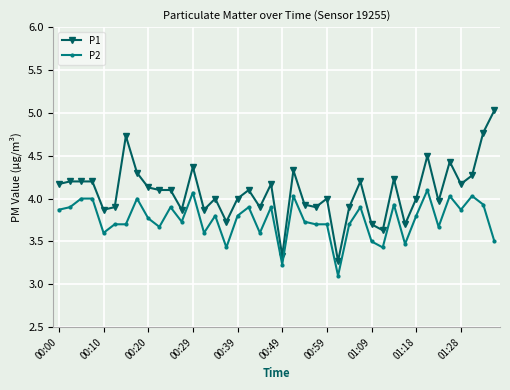

What is the smallest value displayed?

3.1